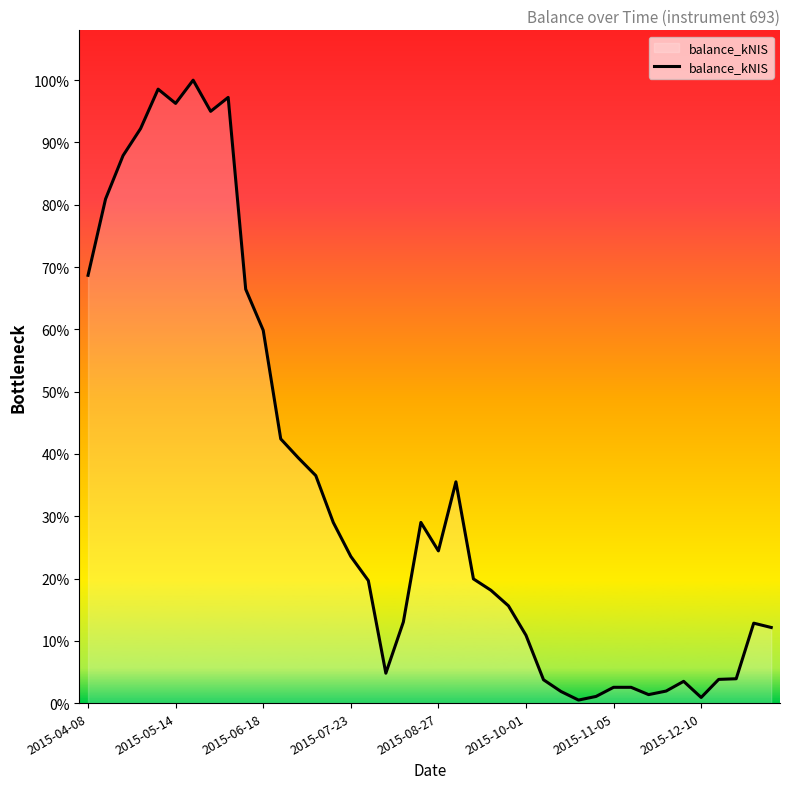

Does the chart display data point markers on the line(s)?

No